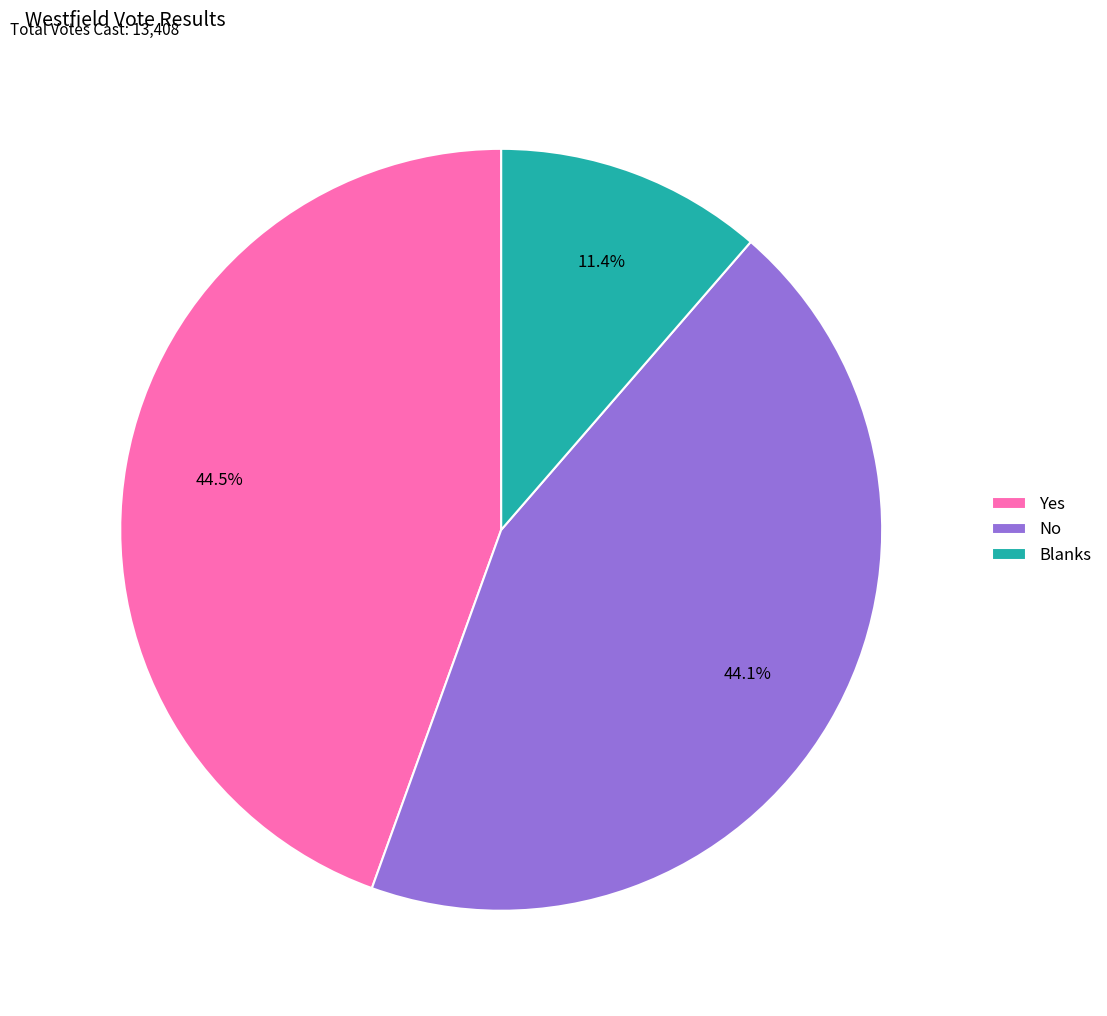

Does any single category account for the majority?

No